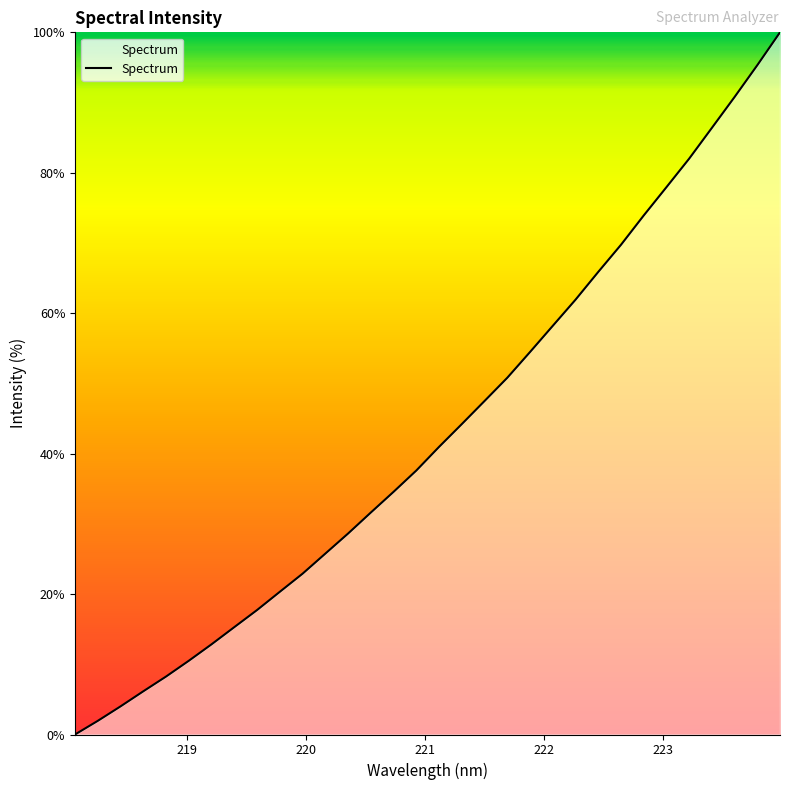

Reading left to right, transcribe all the data shown in this chart.

0.0	1.9	4.0	6.2	8.3	10.5	12.8	15.3	17.7	20.3	22.9	25.8	28.6	31.6	34.6	37.6	41.0	44.2	47.5	50.8	54.5	58.2	61.9	65.9	69.7	73.9	77.9	82.0	86.4	90.8	95.3	100.0